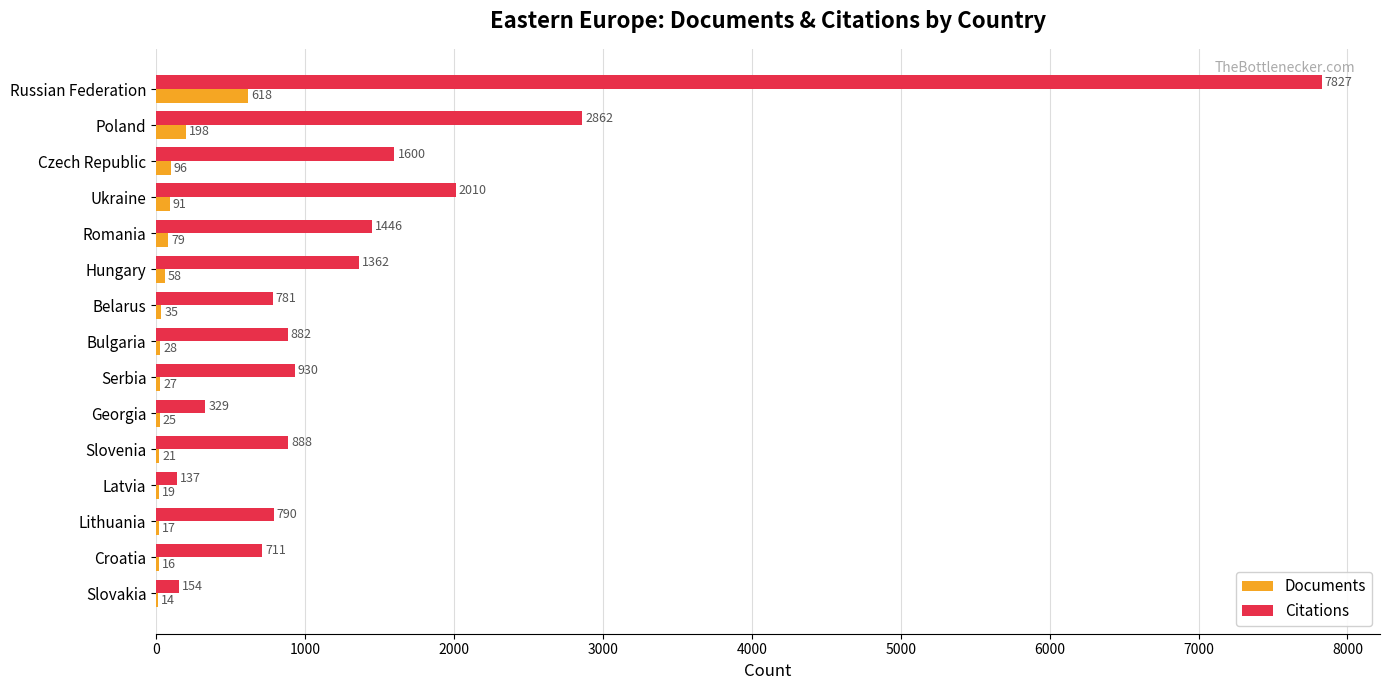

True or false: Documents has a value of 35 at Belarus.

True